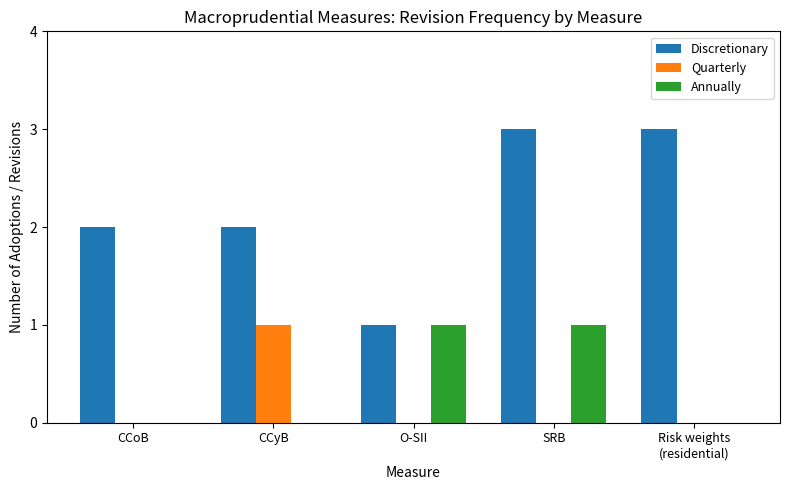

The Discretionary series shows 3 at SRB. True or false?

True